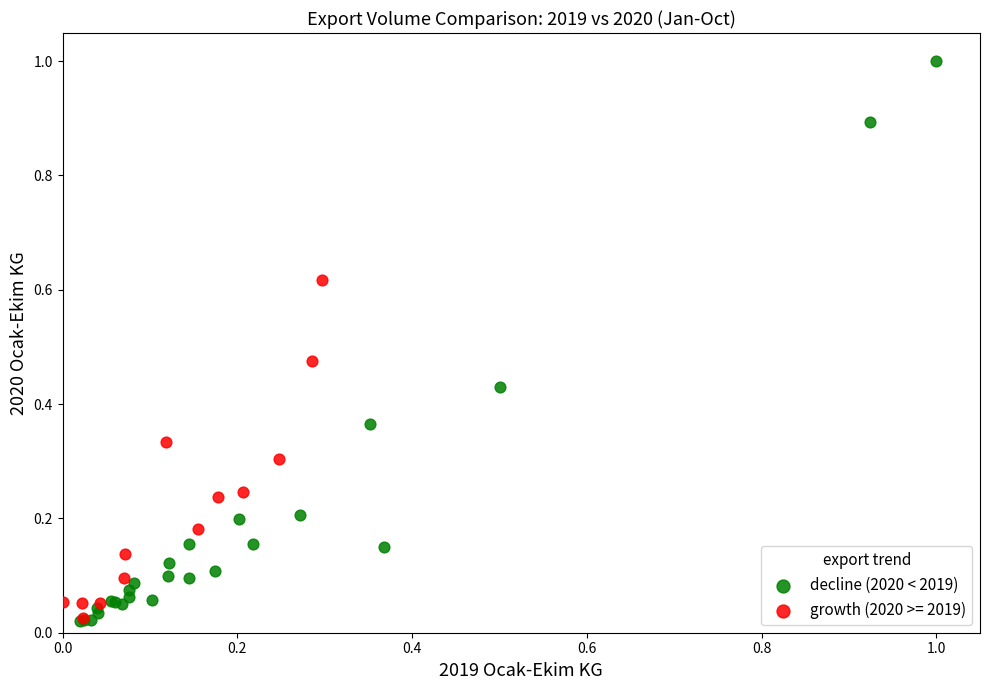

Which series has the widest spread of Y values?

decline (2020 < 2019)